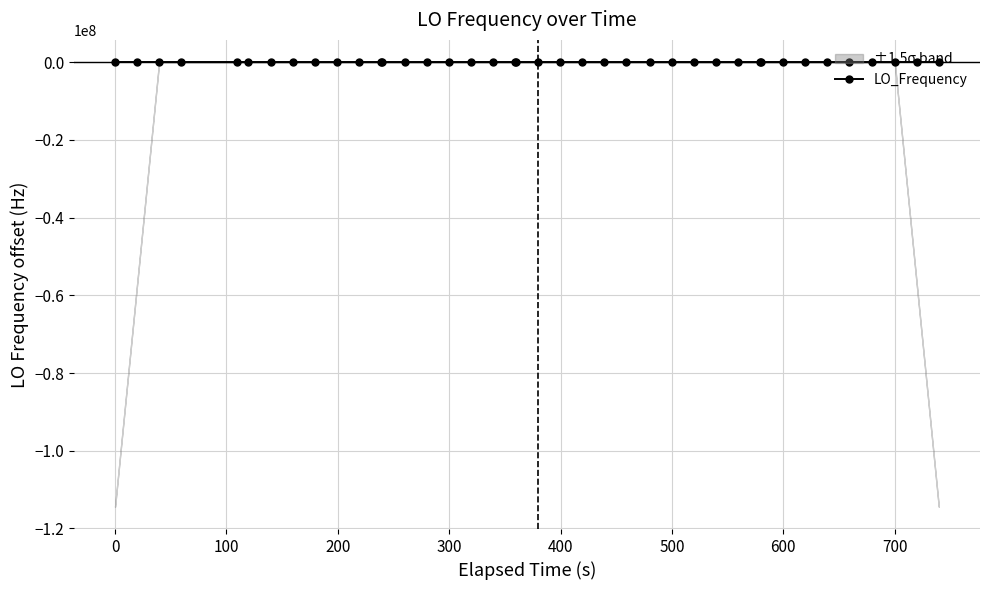

True or false: LO_Frequency has more than 2 interior local peaks.

True